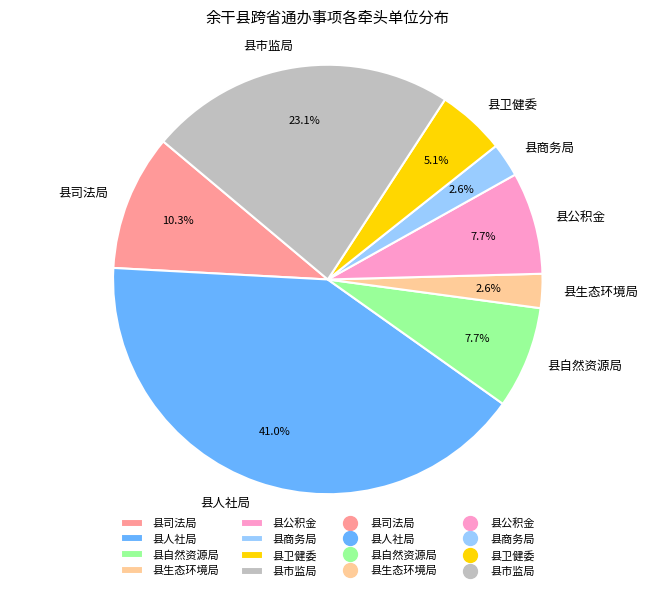

How many slices are in this pie chart?

8